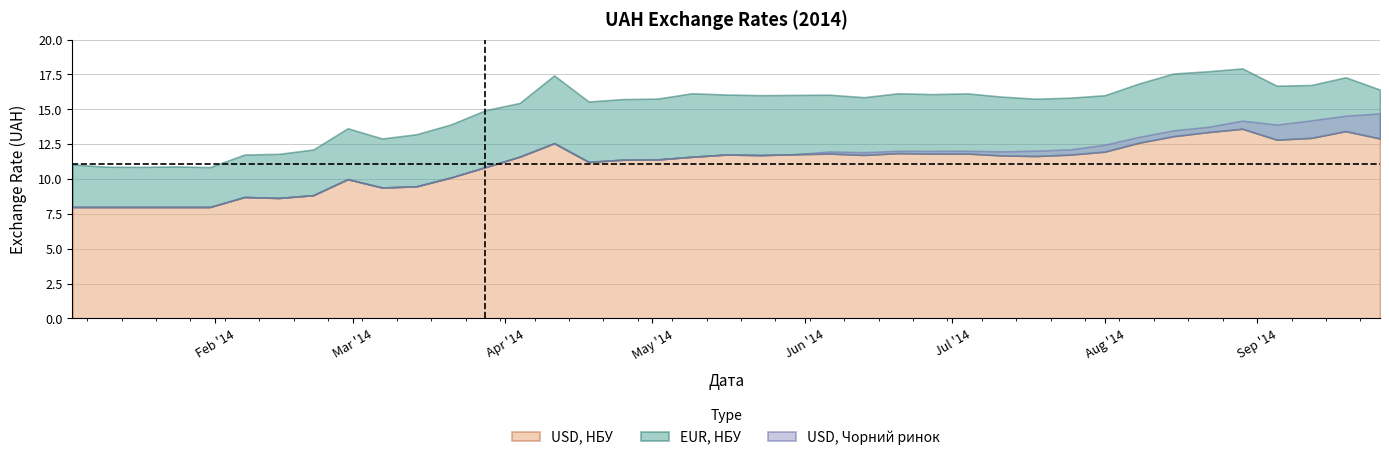

At which label is USD, НБУ closest to 10?

2014-02-28